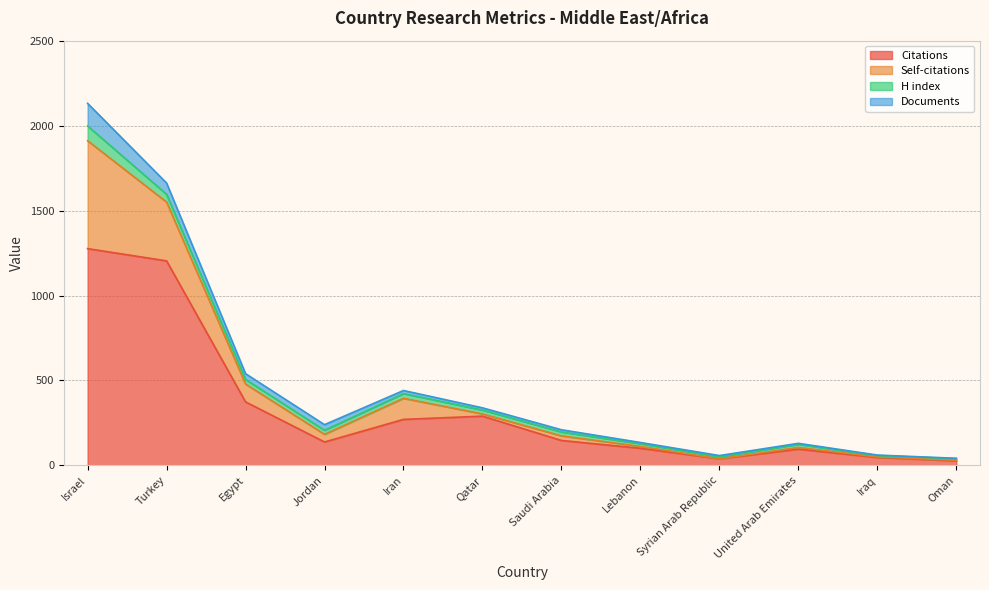

What is the difference between the Citations values at Egypt and Turkey?

830